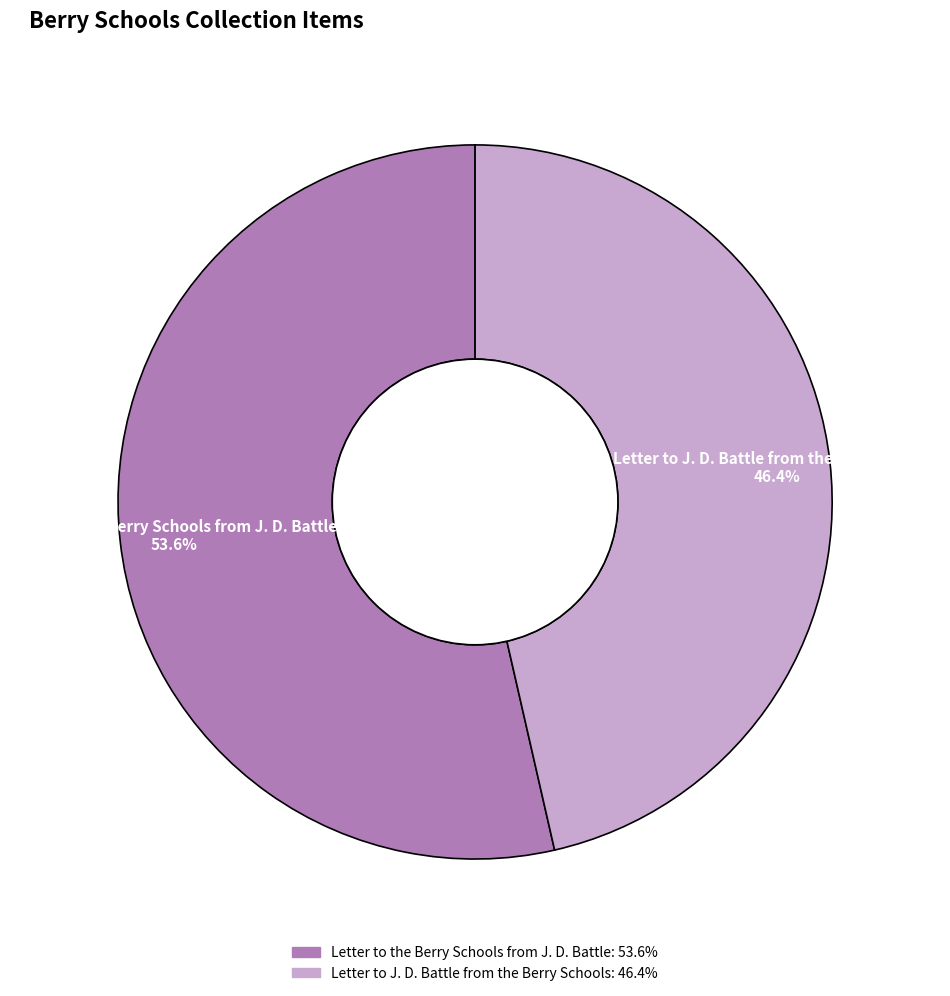

True or false: Letter to the Berry Schools from J. D. Battle accounts for 65% of the total.

False